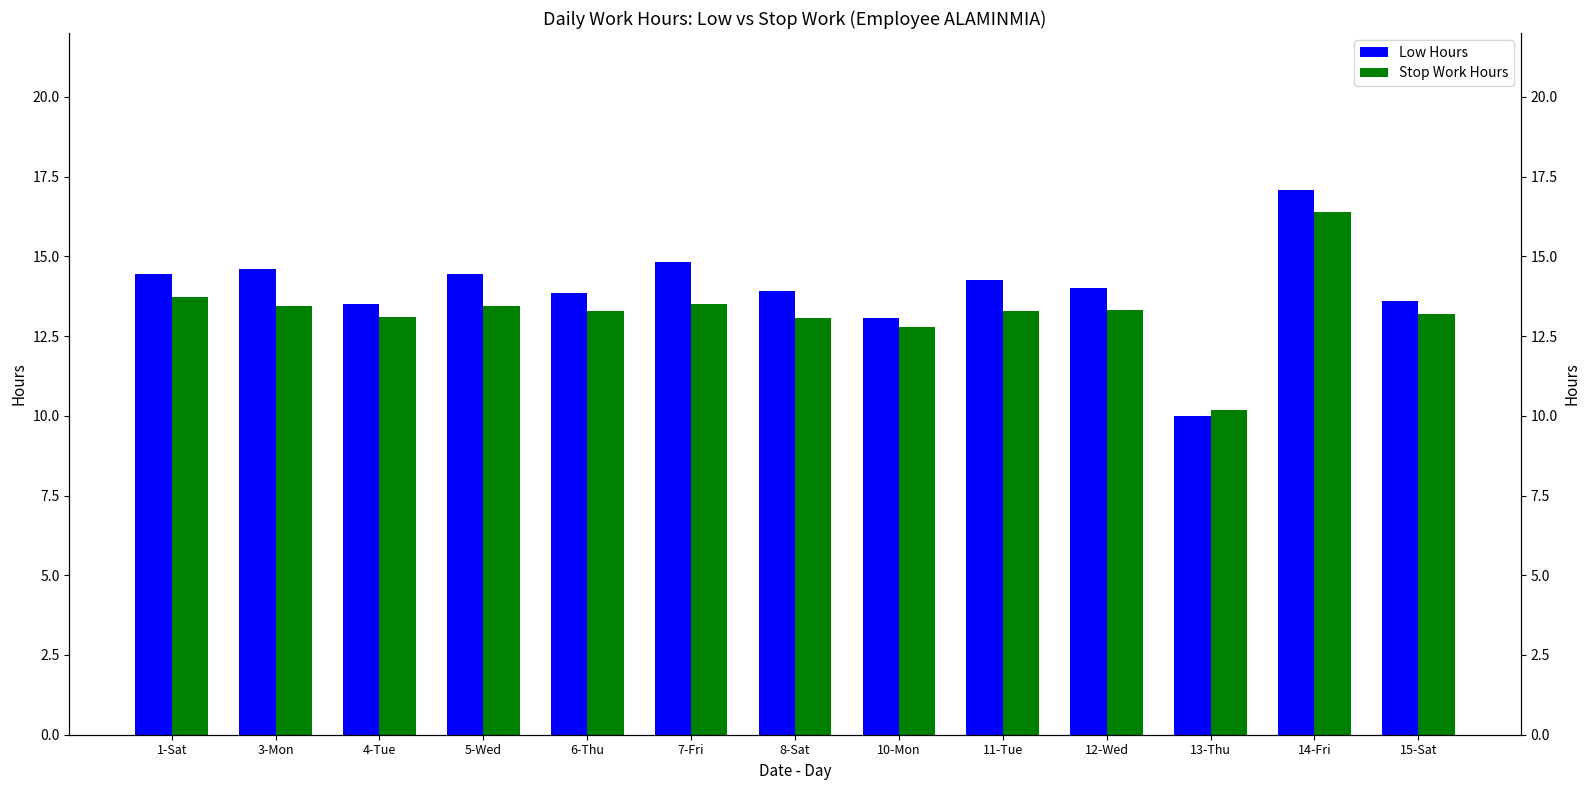

Reading left to right, extract all data points from this chart.

Low Hours: 1-Sat=14.4	3-Mon=14.6	4-Tue=13.5	5-Wed=14.4	6-Thu=13.8	7-Fri=14.8	8-Sat=13.9	10-Mon=13.1	11-Tue=14.3	12-Wed=14.0	13-Thu=10.0	14-Fri=17.1	15-Sat=13.6
Stop Work Hours: 1-Sat=13.7	3-Mon=13.4	4-Tue=13.1	5-Wed=13.4	6-Thu=13.3	7-Fri=13.5	8-Sat=13.1	10-Mon=12.8	11-Tue=13.3	12-Wed=13.3	13-Thu=10.2	14-Fri=16.4	15-Sat=13.2